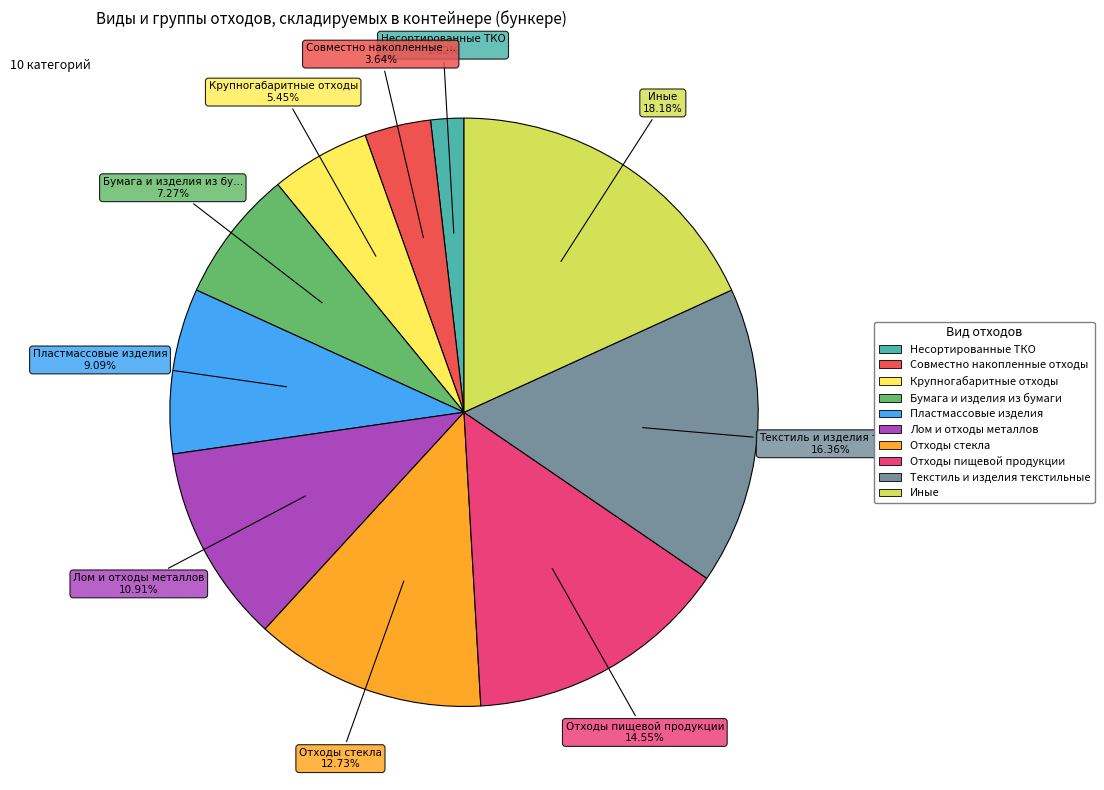

Which category has the biggest portion of the pie?

Иные